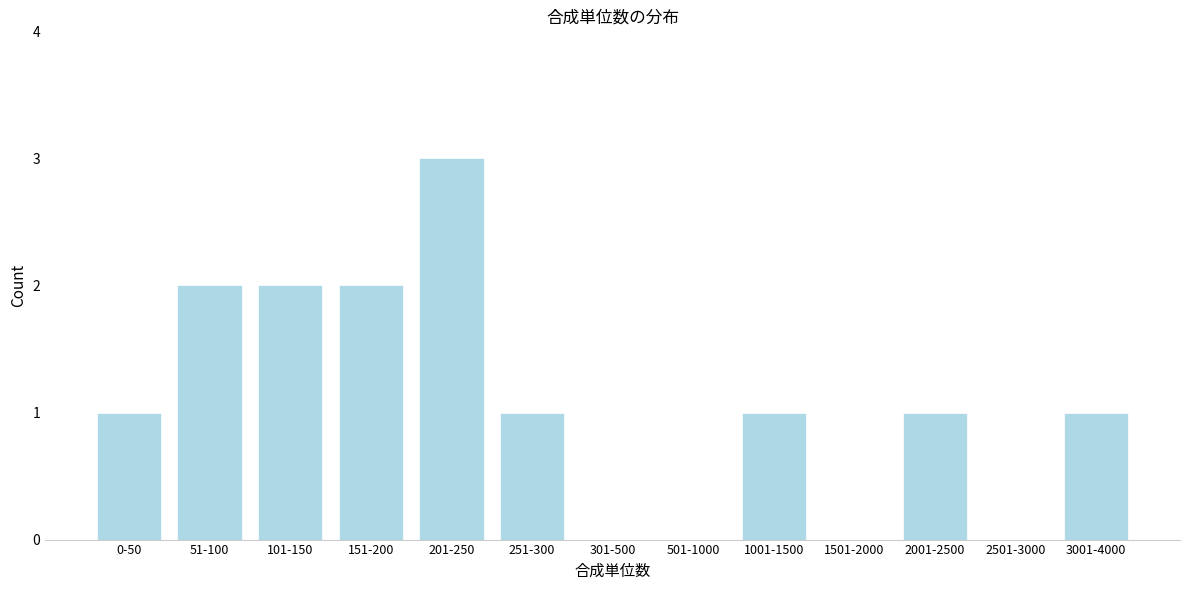

Reading right to left, transcribe all the data shown in this chart.

3001-4000=1	2501-3000=0	2001-2500=1	1501-2000=0	1001-1500=1	501-1000=0	301-500=0	251-300=1	201-250=3	151-200=2	101-150=2	51-100=2	0-50=1